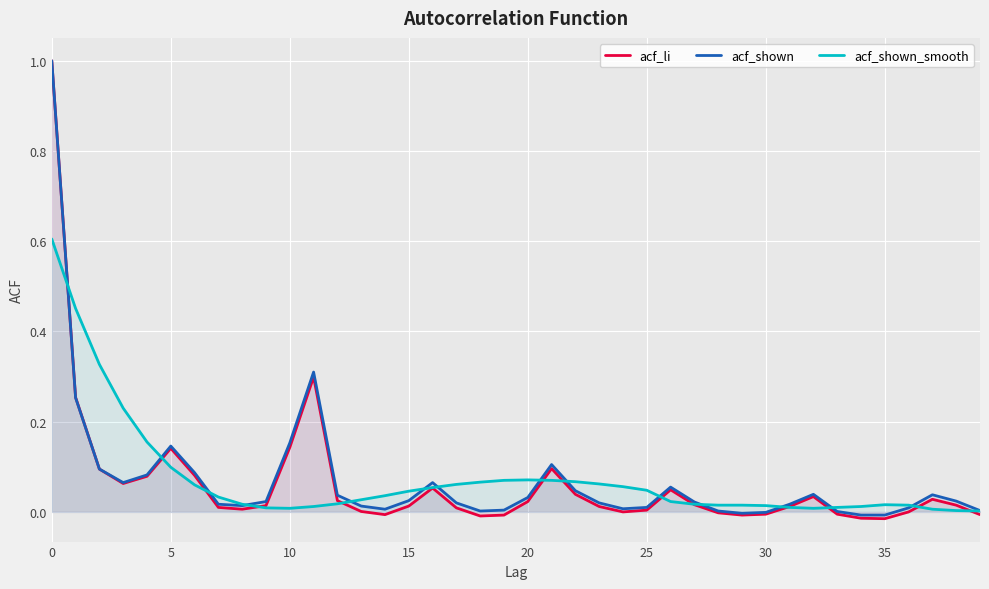

How many interior local valleys does the acf_li series have?

7